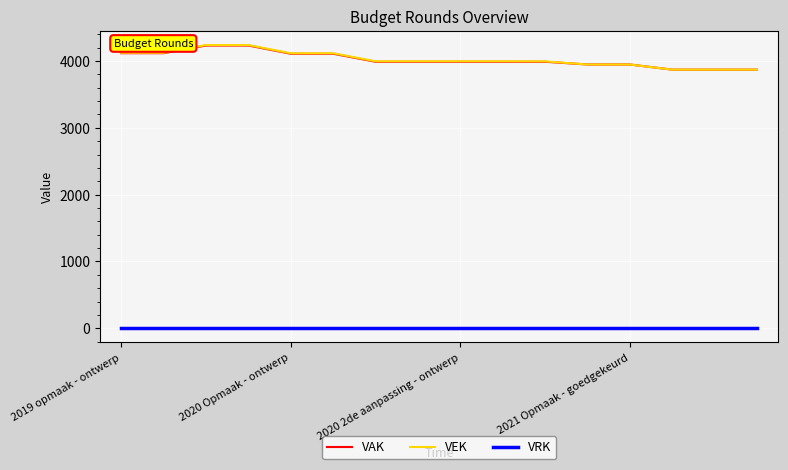

What is the maximum value shown in the chart?

4238